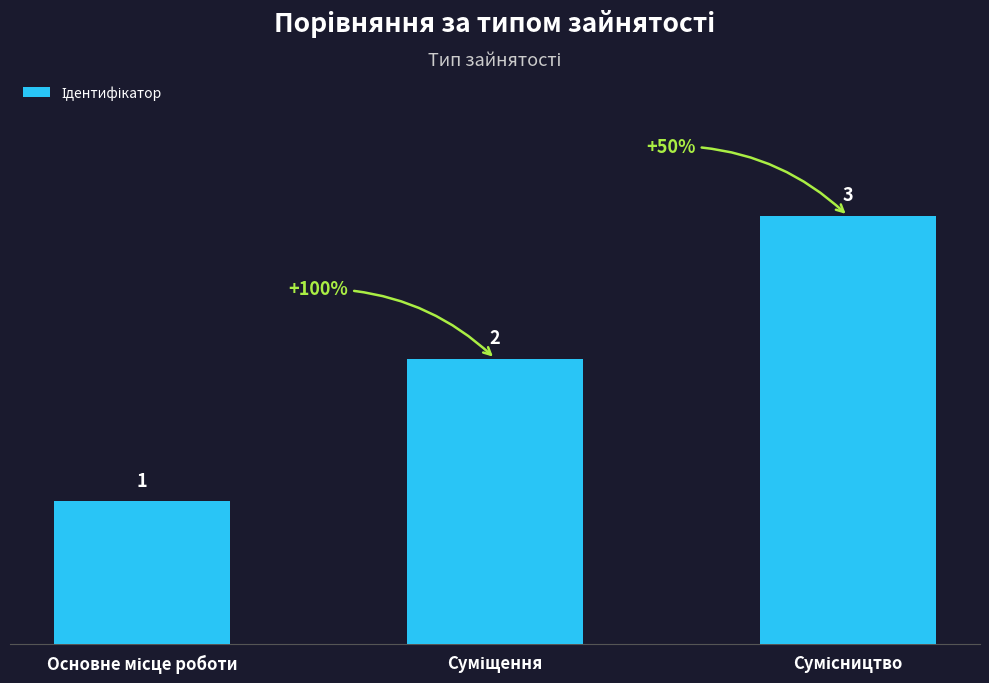

What is the difference between the maximum and minimum values?

2